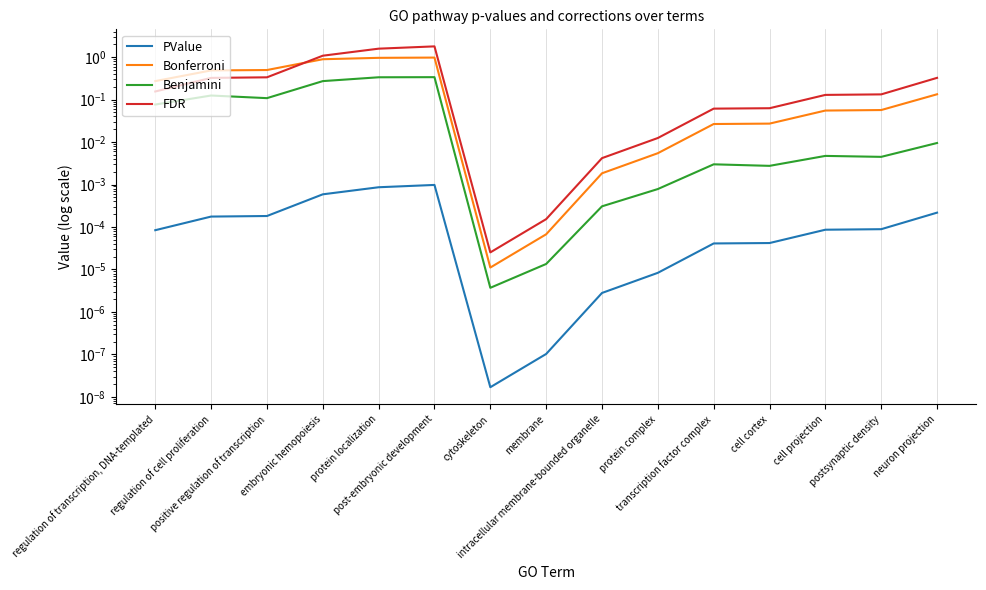

How many lines are shown in the chart?

4